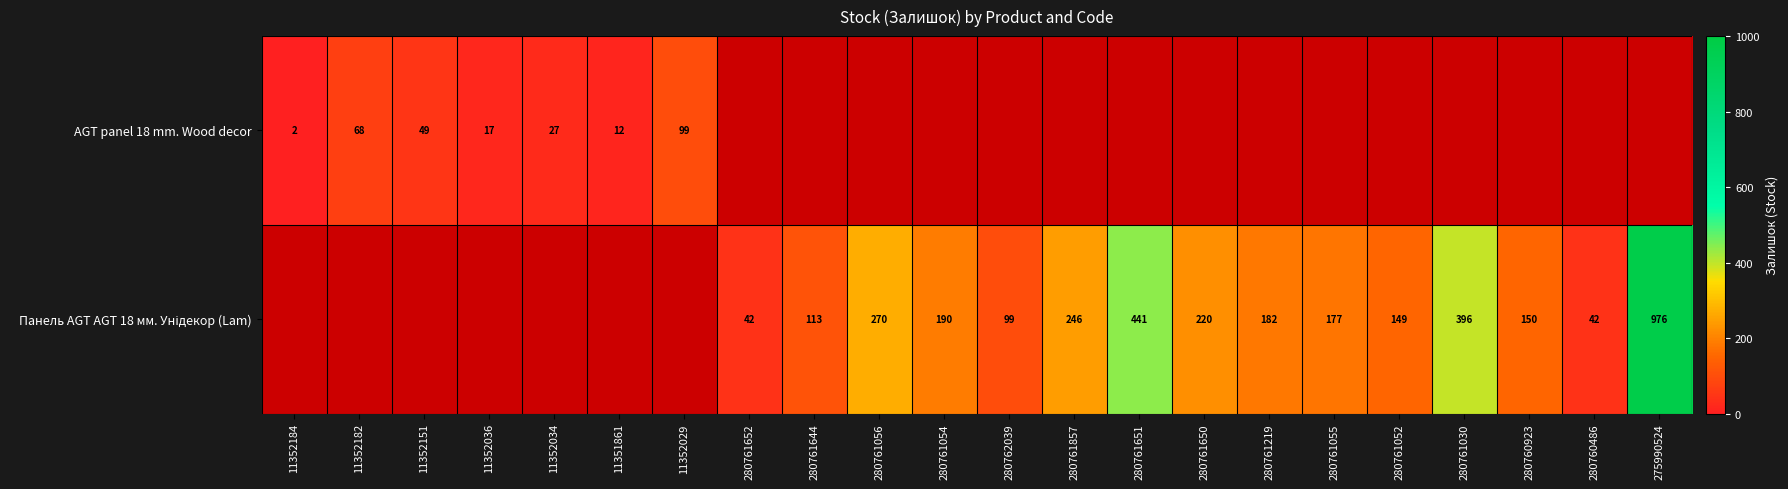

True or false: AGT panel 18 mm. Wood decor has a value of 49 at 11352151.

True